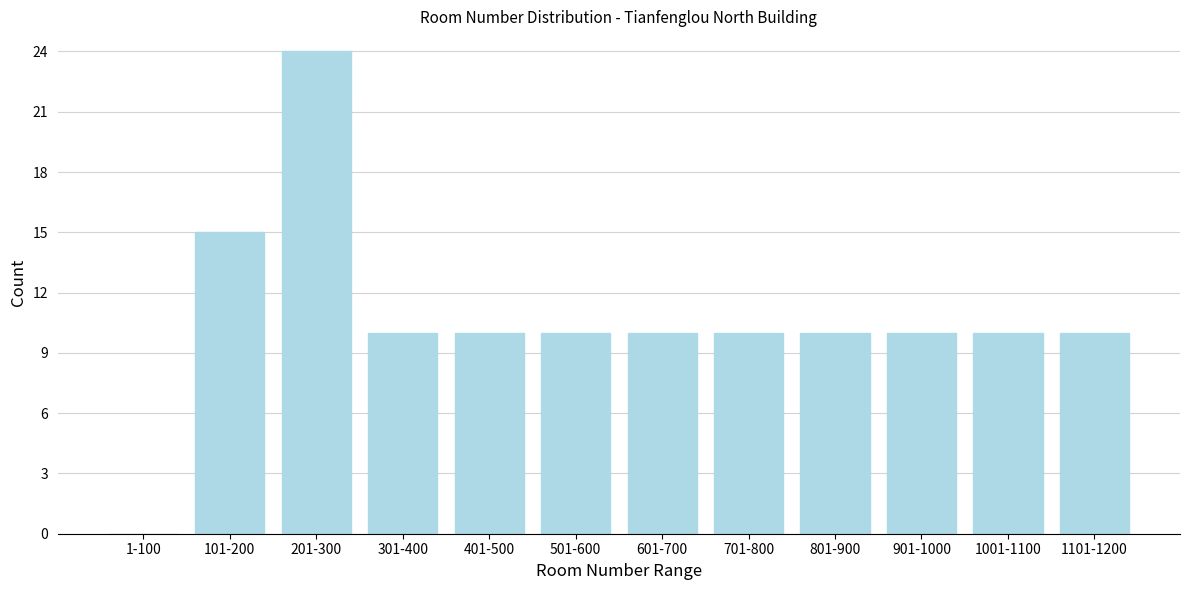

Reading left to right, extract all data points from this chart.

1-100=0	101-200=15	201-300=24	301-400=10	401-500=10	501-600=10	601-700=10	701-800=10	801-900=10	901-1000=10	1001-1100=10	1101-1200=10